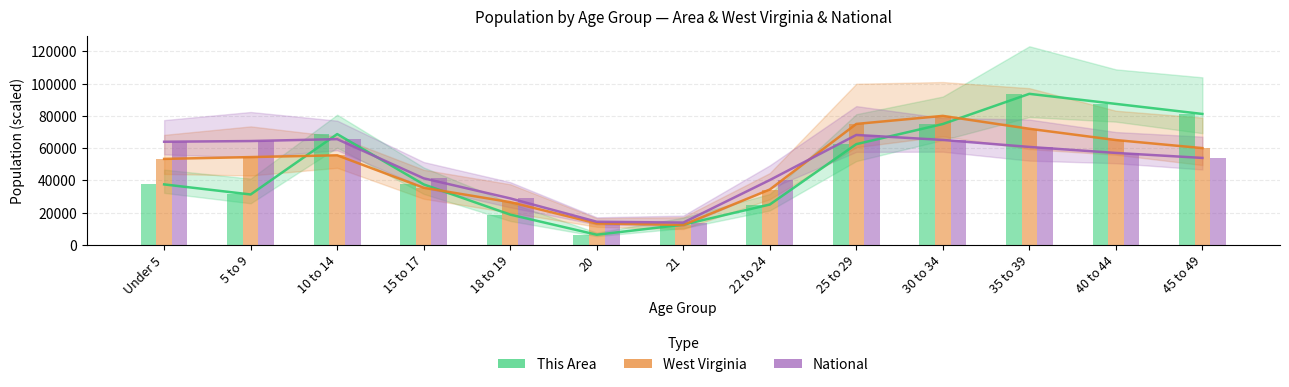

The value of National at 21 is 19979.2. True or false?

False